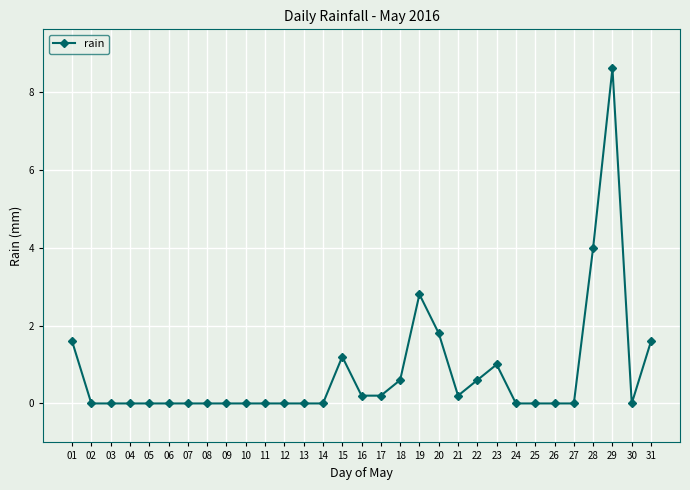

What is the greatest value displayed?

8.6